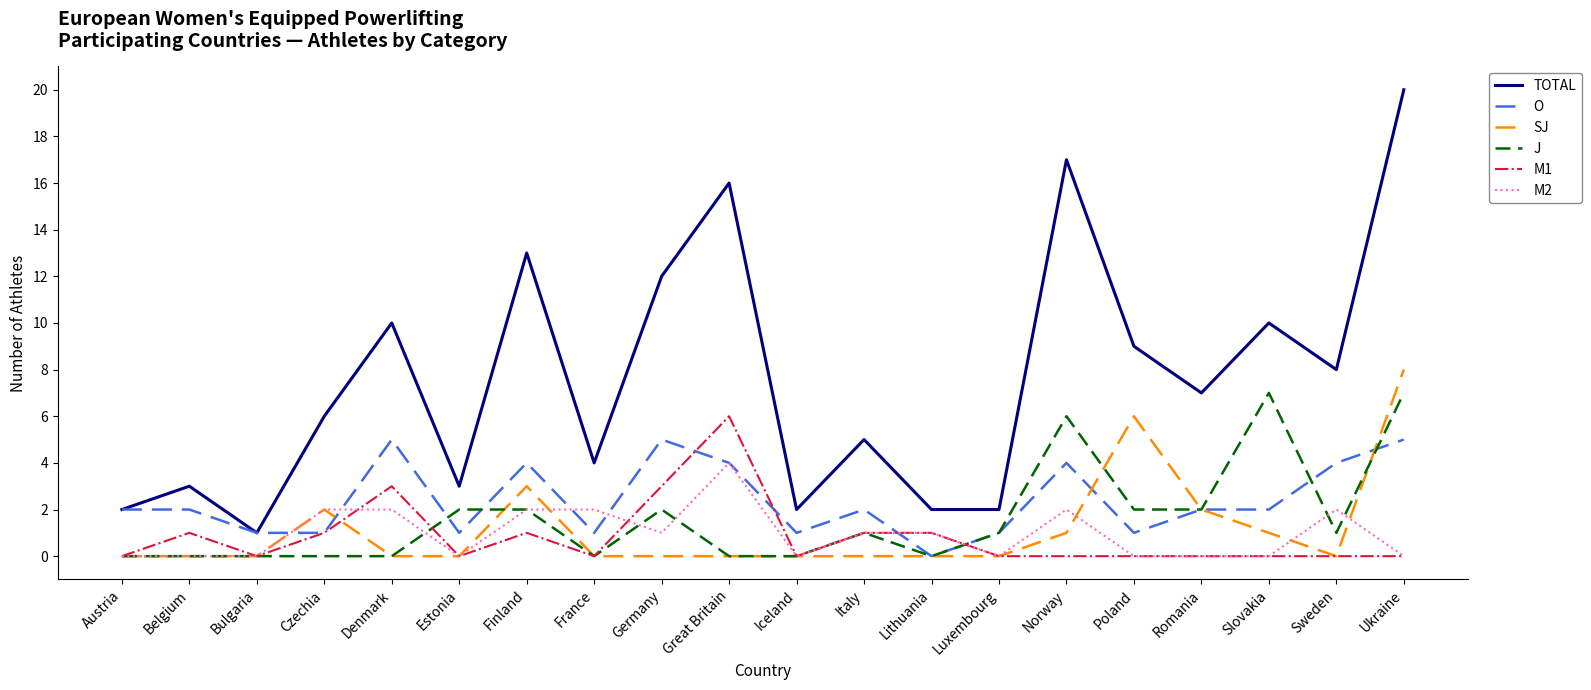

Between France and Ukraine, which series saw the biggest shift?

TOTAL